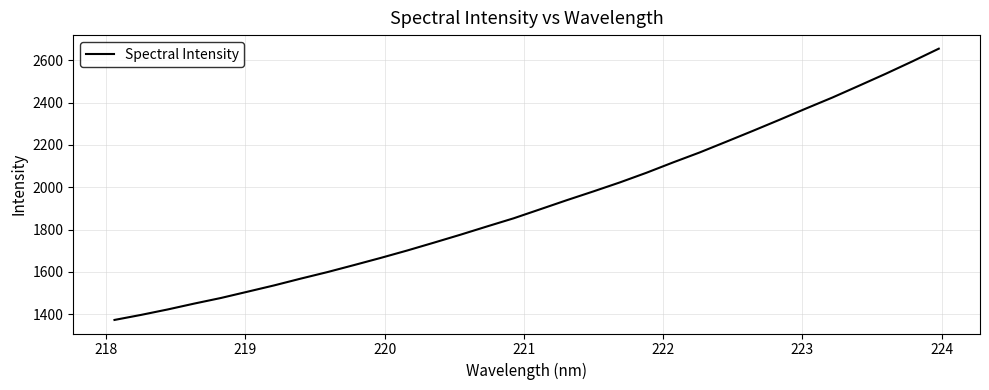

Does the chart have visible grid lines?

Yes